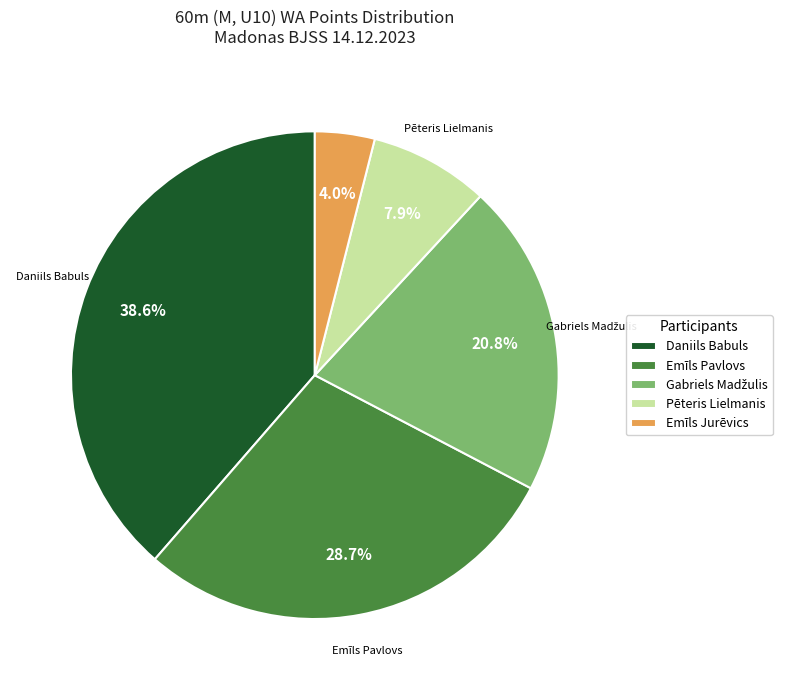

What is the ratio of the value at Emīls Pavlovs to the value at Pēteris Lielmanis?

3.6